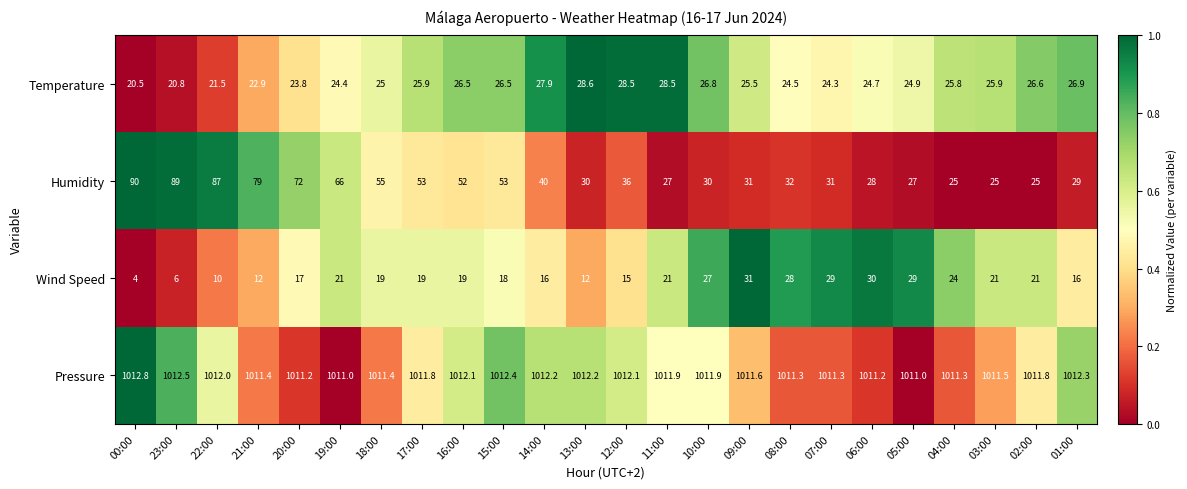

At which category is the sum across all series the highest?

22:00